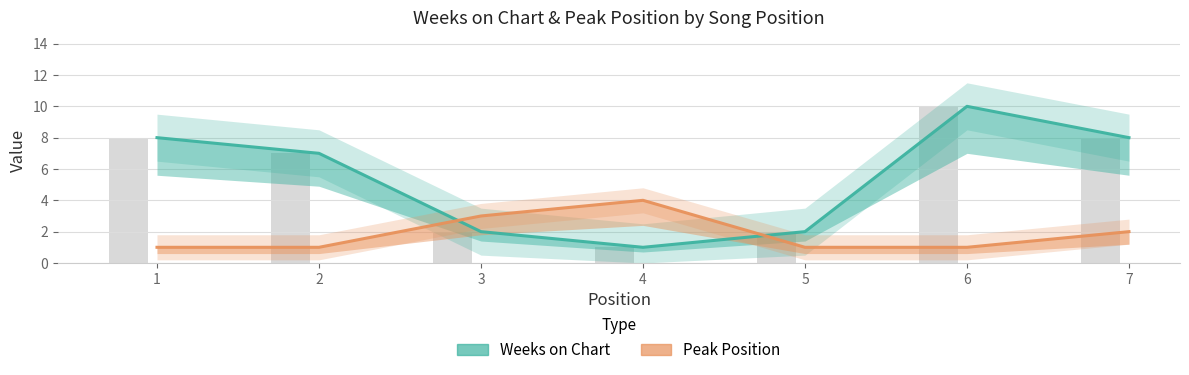

At which category does the chart reach its minimum across all series?

4